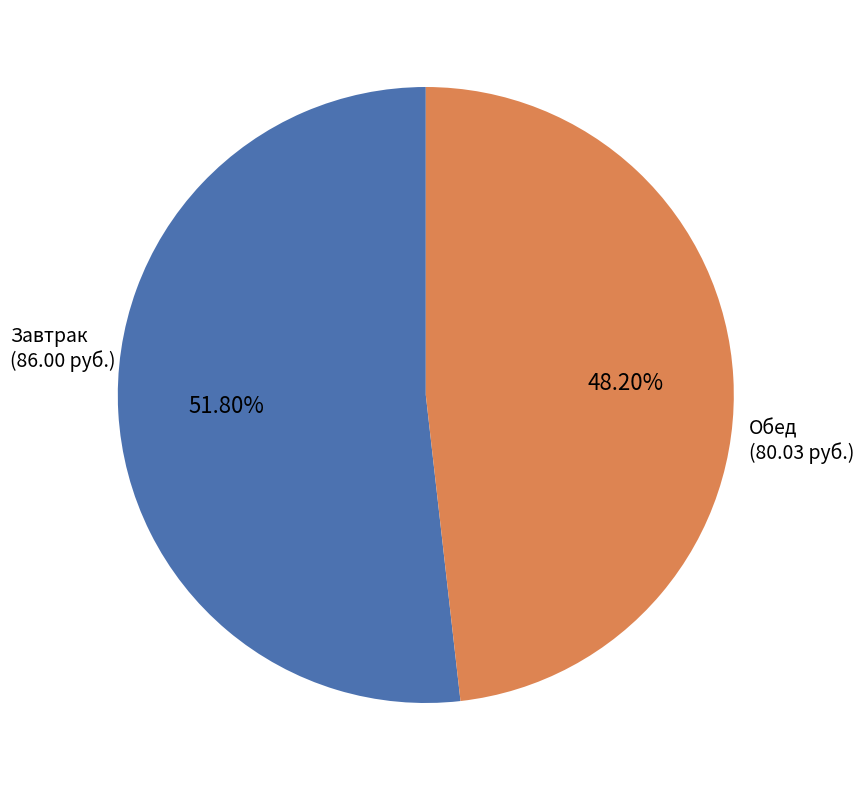

Is there any slice that represents more than half of the pie?

Yes